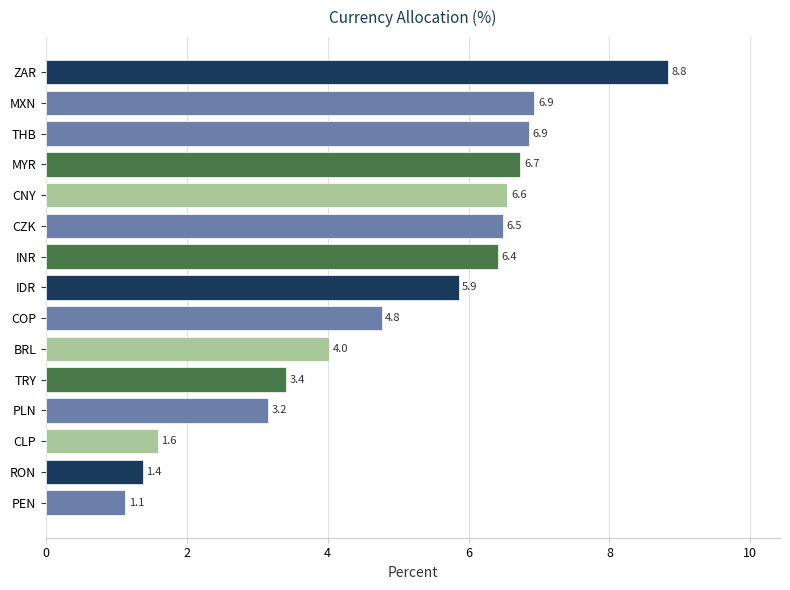

The value at MXN is 6.9. True or false?

True